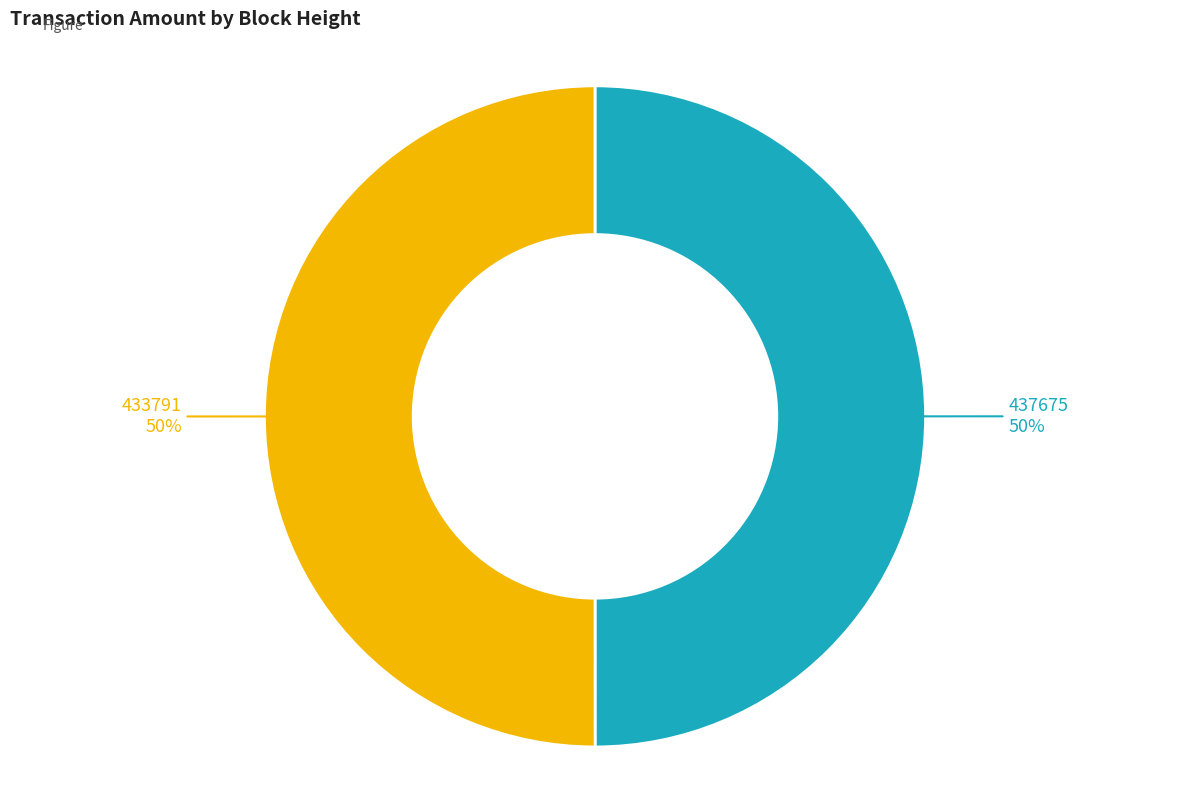

To the nearest percent, what percentage of the pie is 437675?

50%